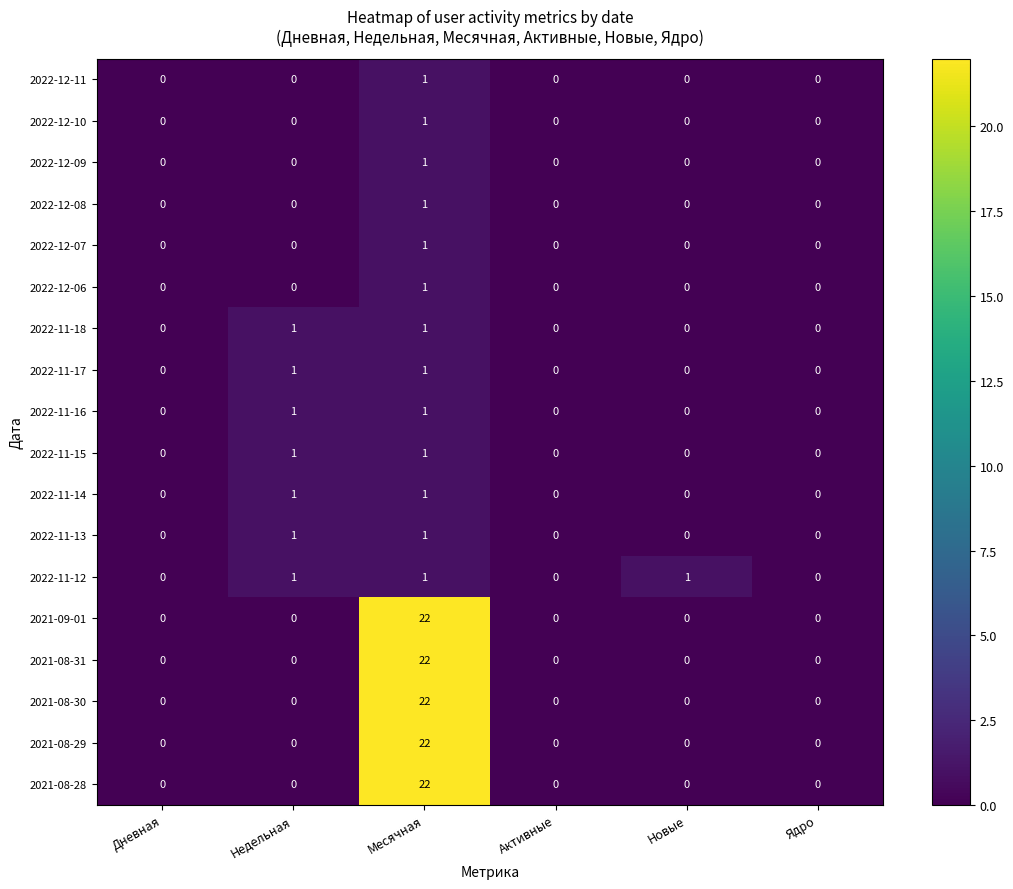

What is the maximum value for 2021-08-29?

22